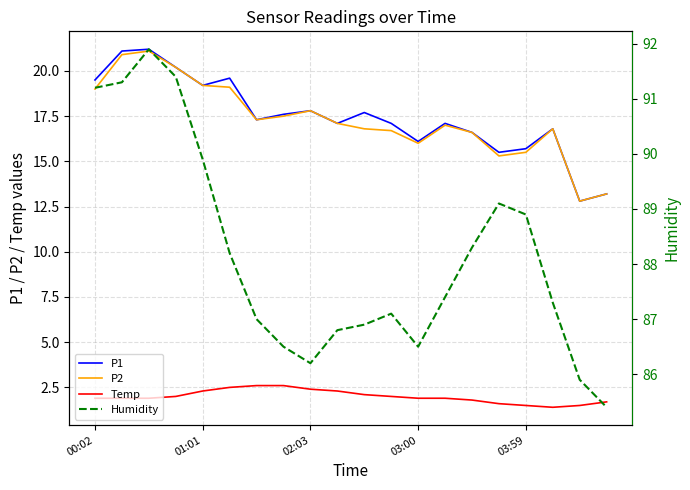

What is the sum of all P2 values?

345.9